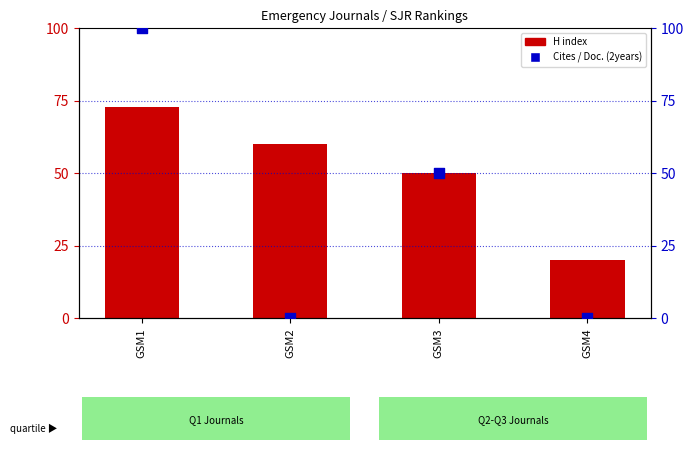

At which category is the sum across all series the highest?

GSM1